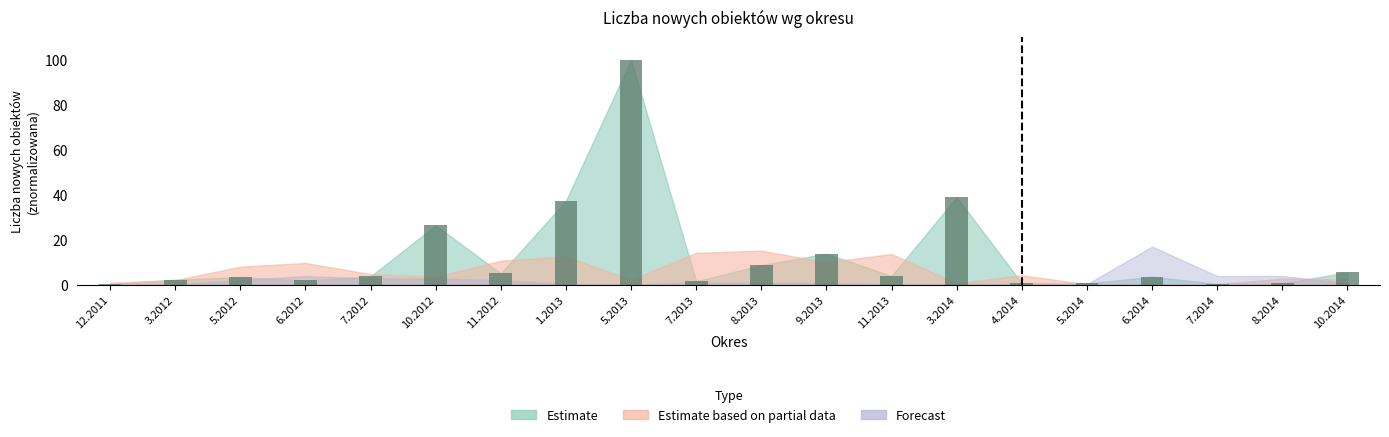

Where is the data nearest to the value 50?

3.2014